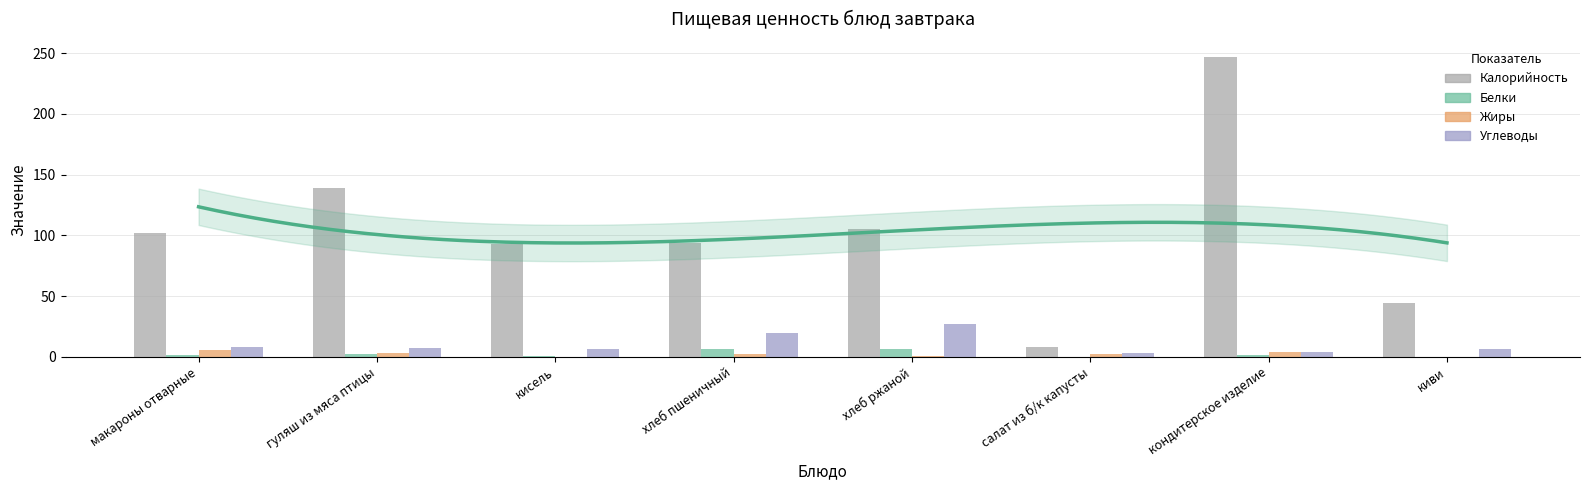

Reading left to right, list all the values displayed in this chart.

Калорийность: макароны отварные=102.1	гуляш из мяса птицы=139.2	кисель=92.7	хлеб пшеничный=94.0	хлеб ржаной=105.0	салат из б/к капусты=7.8	кондитерское изделие=247.0	киви=44.0
Белки: макароны отварные=1.3	гуляш из мяса птицы=2.3	кисель=0.4	хлеб пшеничный=6.1	хлеб ржаной=6.0	салат из б/к капусты=0.1	кондитерское изделие=1.5	киви=0.0
Жиры: макароны отварные=5.4	гуляш из мяса птицы=3.5	кисель=0.0	хлеб пшеничный=2.1	хлеб ржаной=1.0	салат из б/к капусты=2.5	кондитерское изделие=3.9	киви=0.0
Углеводы: макароны отварные=8.3	гуляш из мяса птицы=7.5	кисель=6.2	хлеб пшеничный=19.3	хлеб ржаной=27.4	салат из б/к капусты=3.0	кондитерское изделие=4.2	киви=6.0